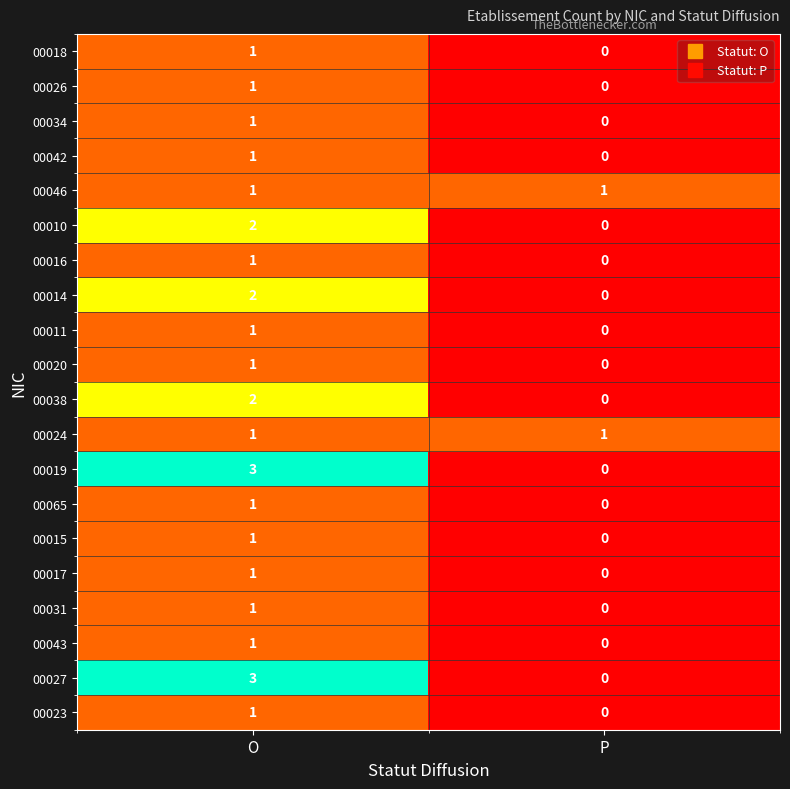

At which category does the chart reach its minimum across all series?

P